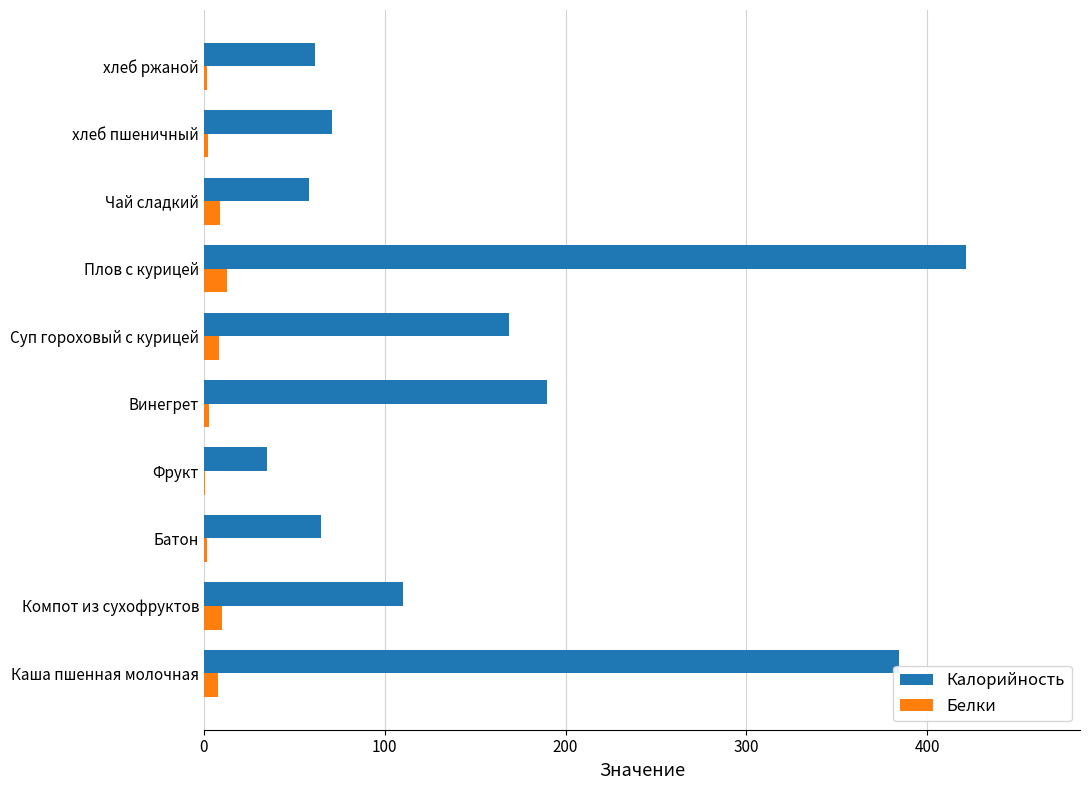

At which category is the sum across all series the highest?

Плов с курицей